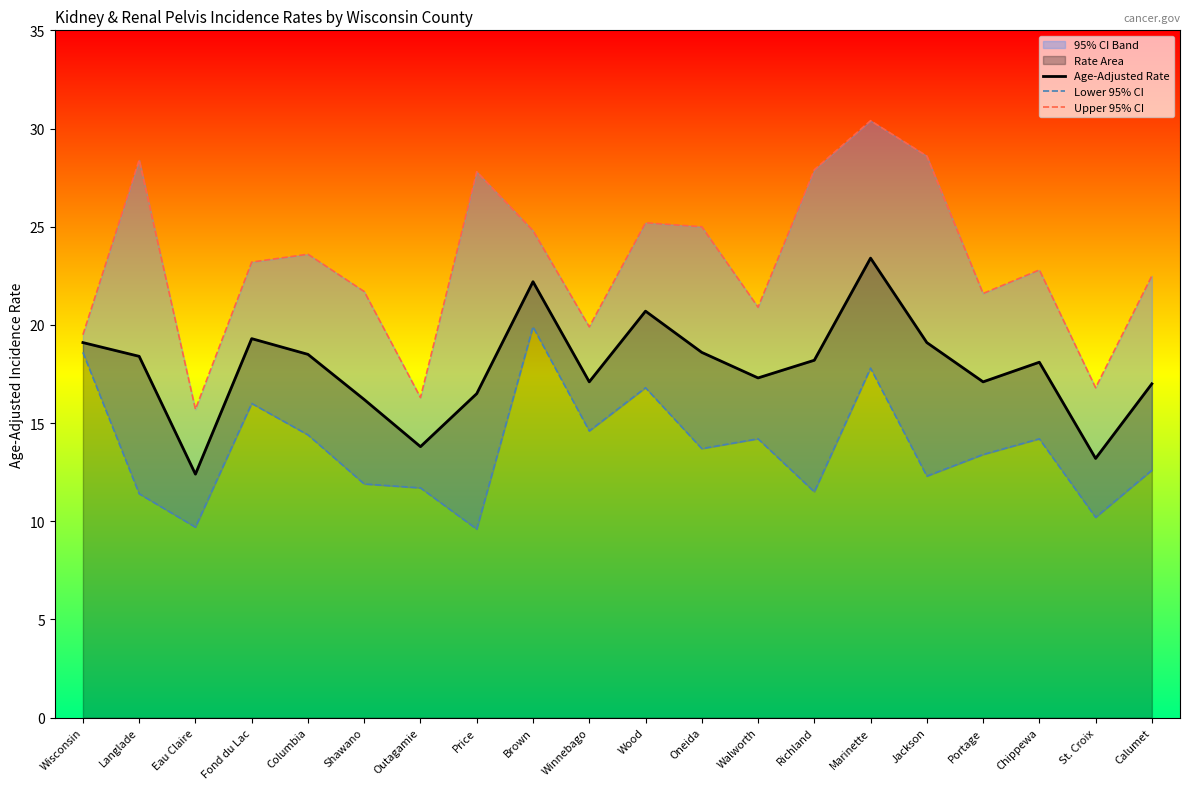

The value of Age-Adjusted Rate at Brown is 9.0. True or false?

False